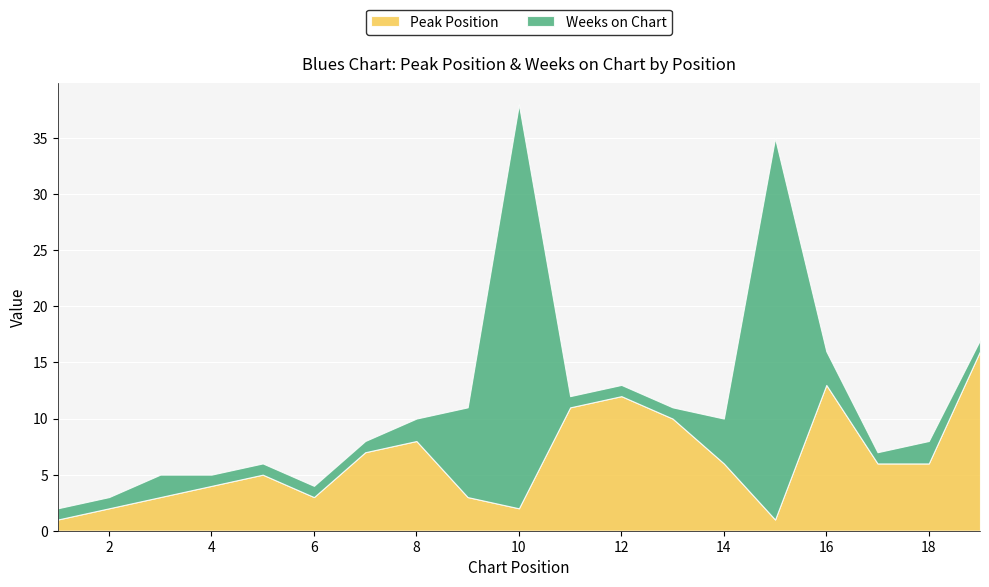

What is the value of the Weeks on Chart point at the 2nd from the left?

1